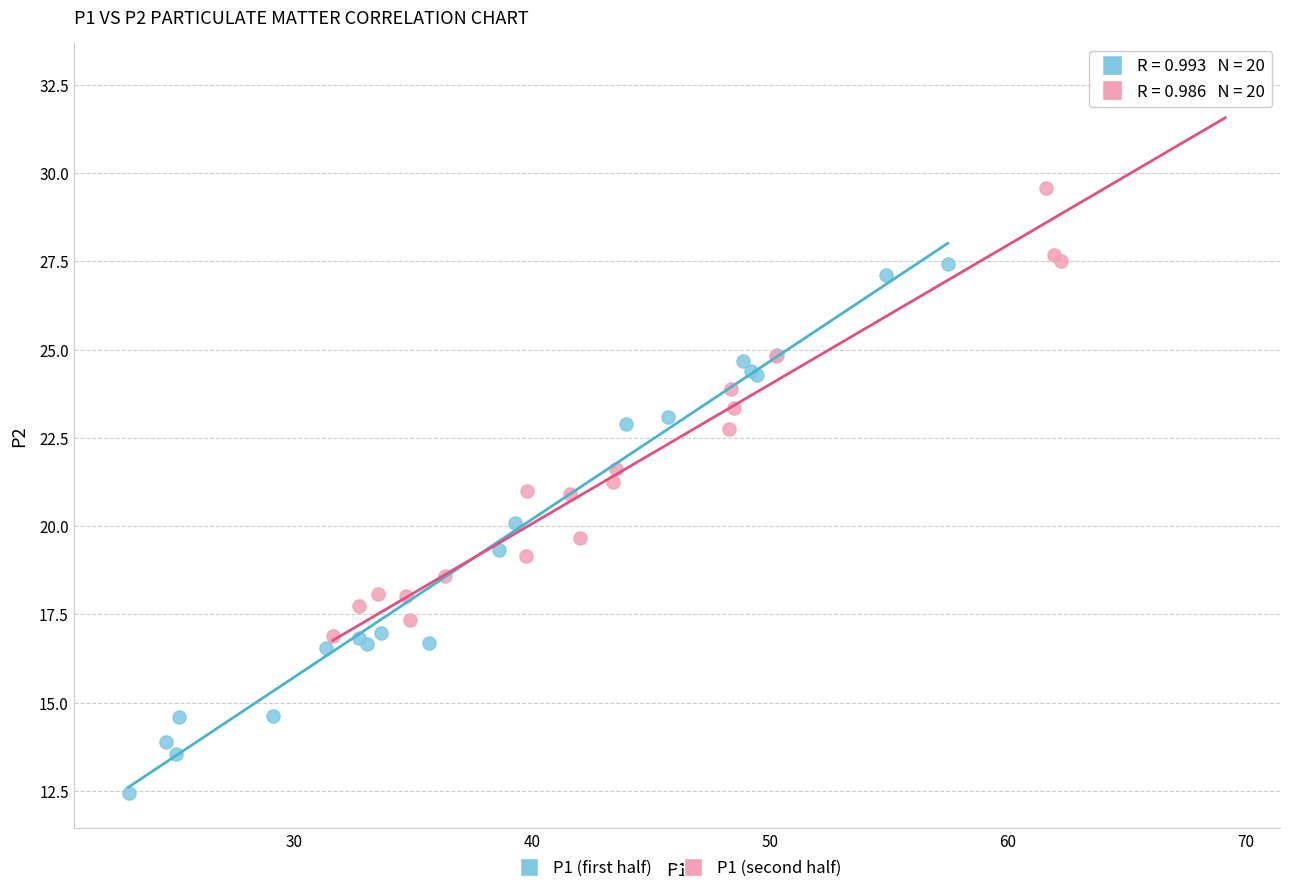

What are all the series names shown in the legend?

P1 (first half), P1 (second half)